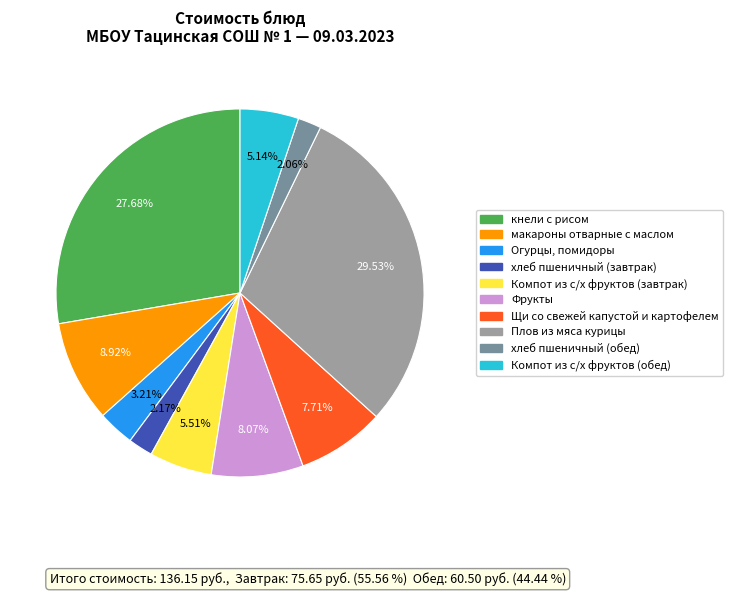

Which category has the biggest portion of the pie?

Плов из мяса курицы